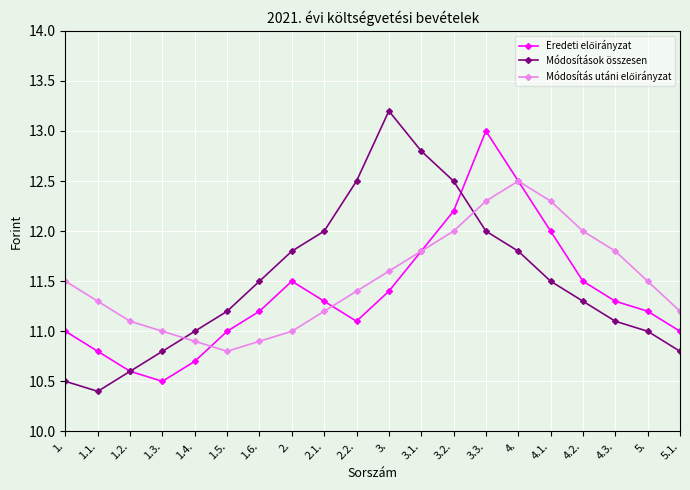

Count the number of data series in this chart.

3